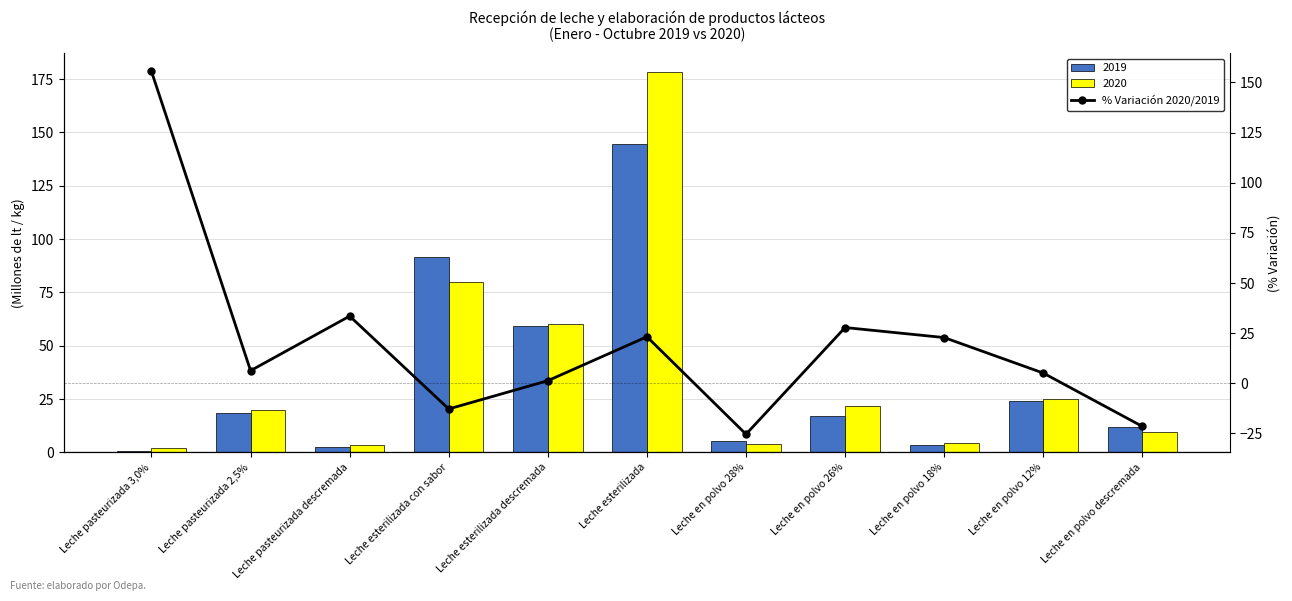

At which category does the chart reach its peak across all series?

Leche pasteurizada 3,0%